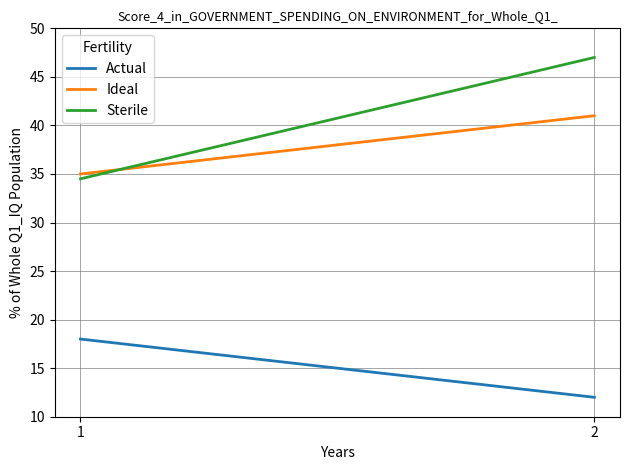

What is the value of the Ideal point at the 2nd from the left?

41.0